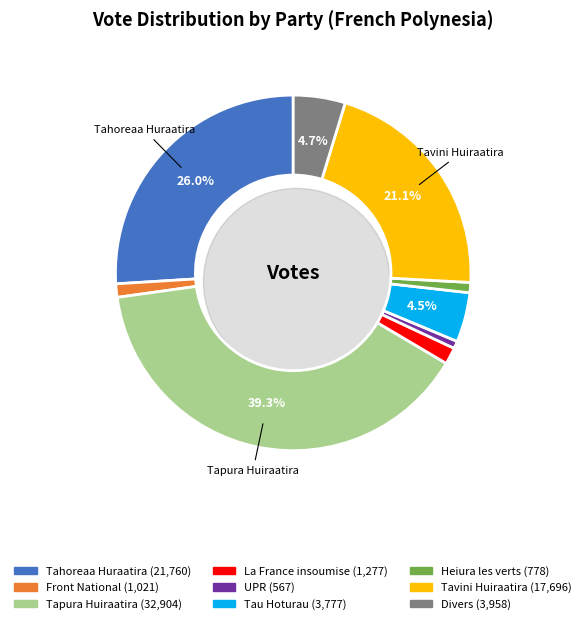

How many segments does this pie chart have?

9